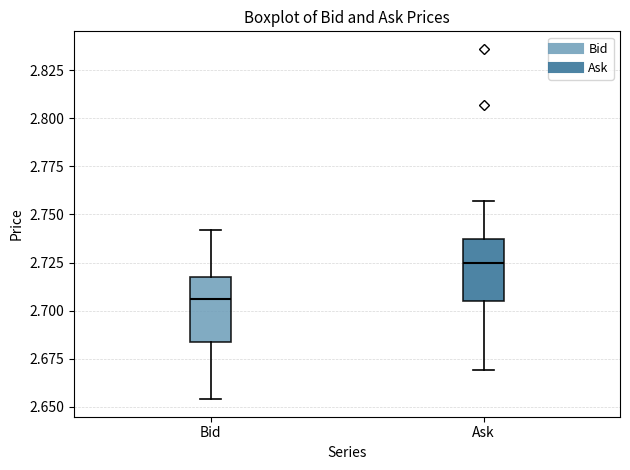

Which box has the highest median line?

Ask